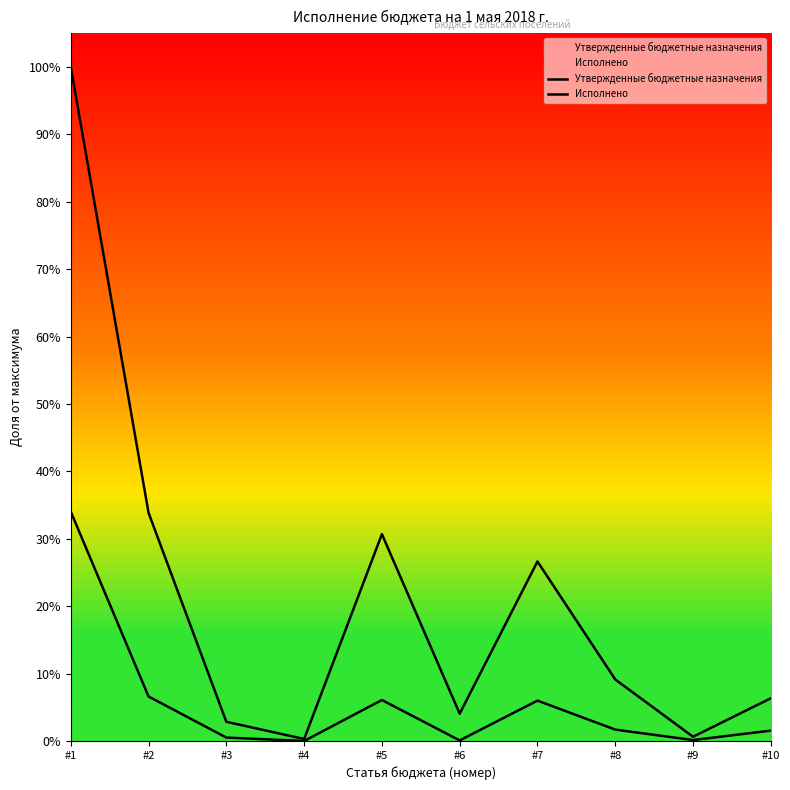

At which label does Утвержденные бюджетные назначения reach its peak?

#1